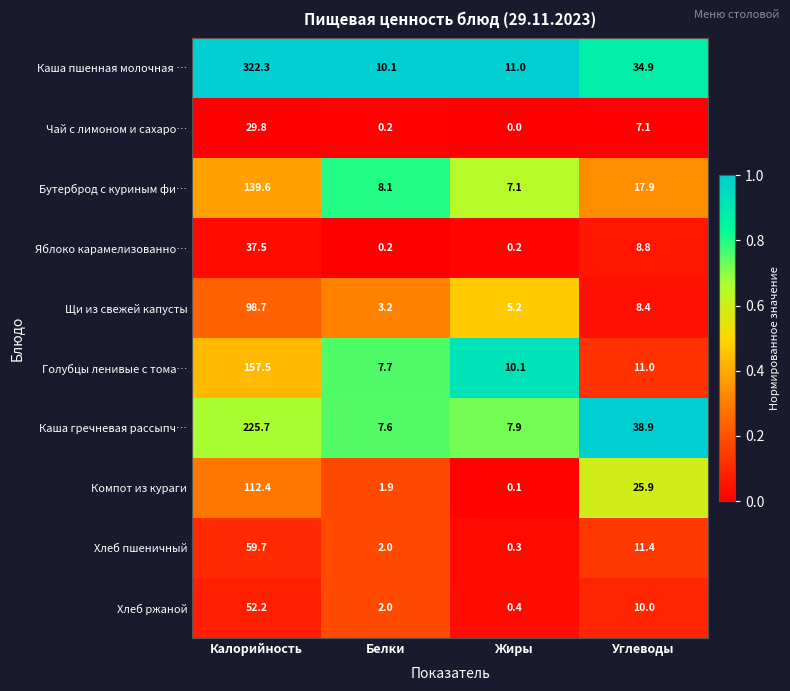

Is the value of Щи из свежей капусты at Жиры greater than the value of Чай с лимоном и сахаро… at Калорийность?

No